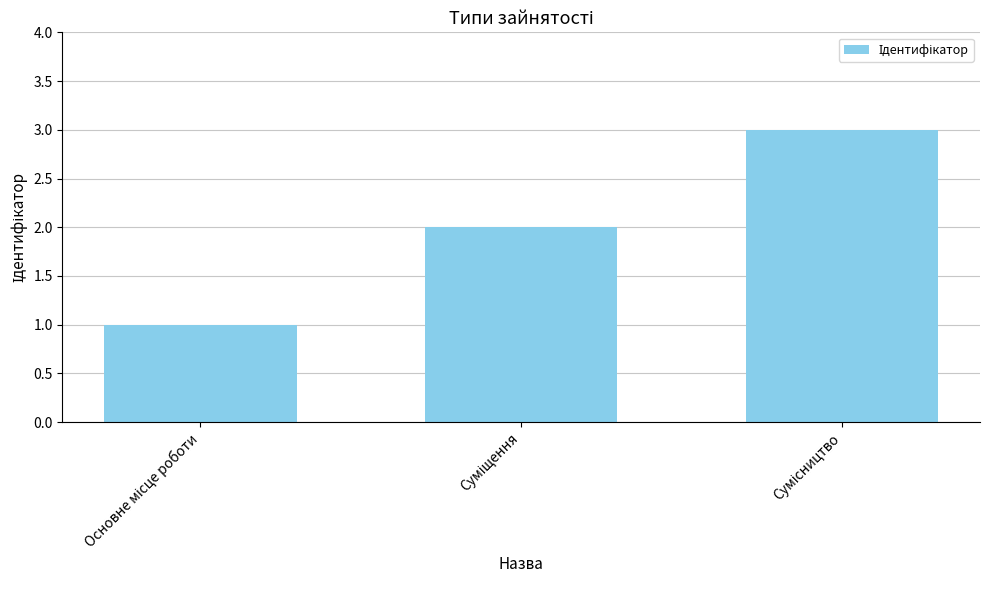

What is the greatest value displayed?

3